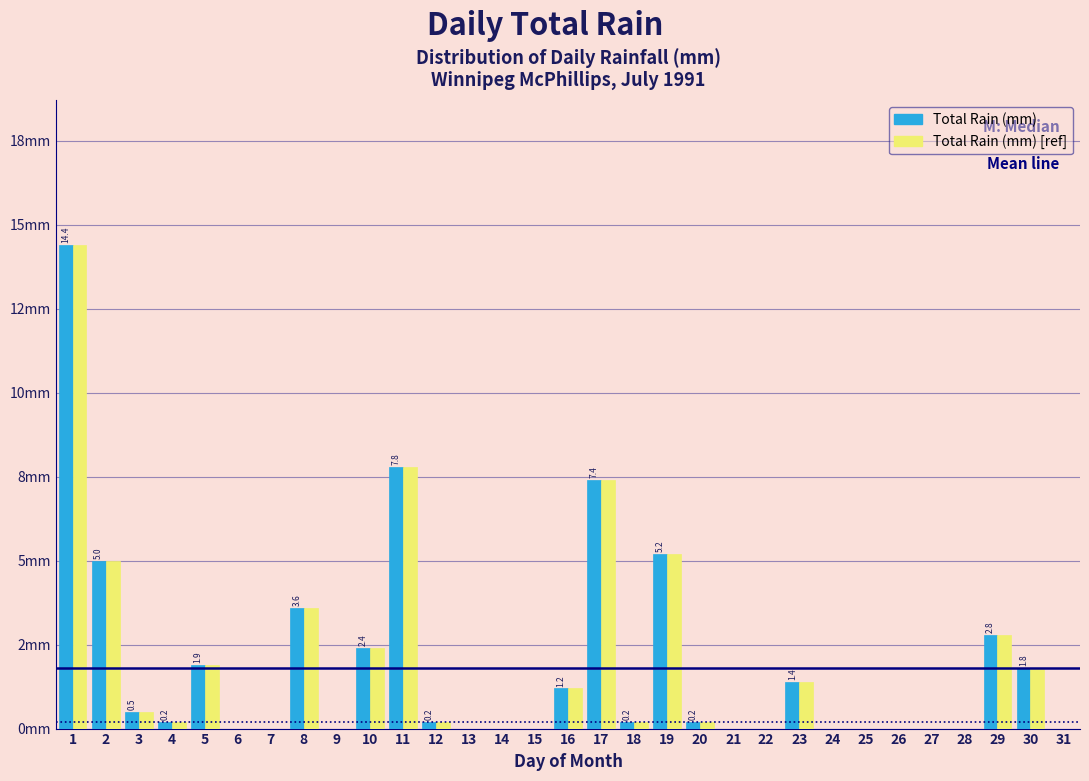

What are all the series names shown in the legend?

Total Rain (mm), Total Rain (mm) [ref]